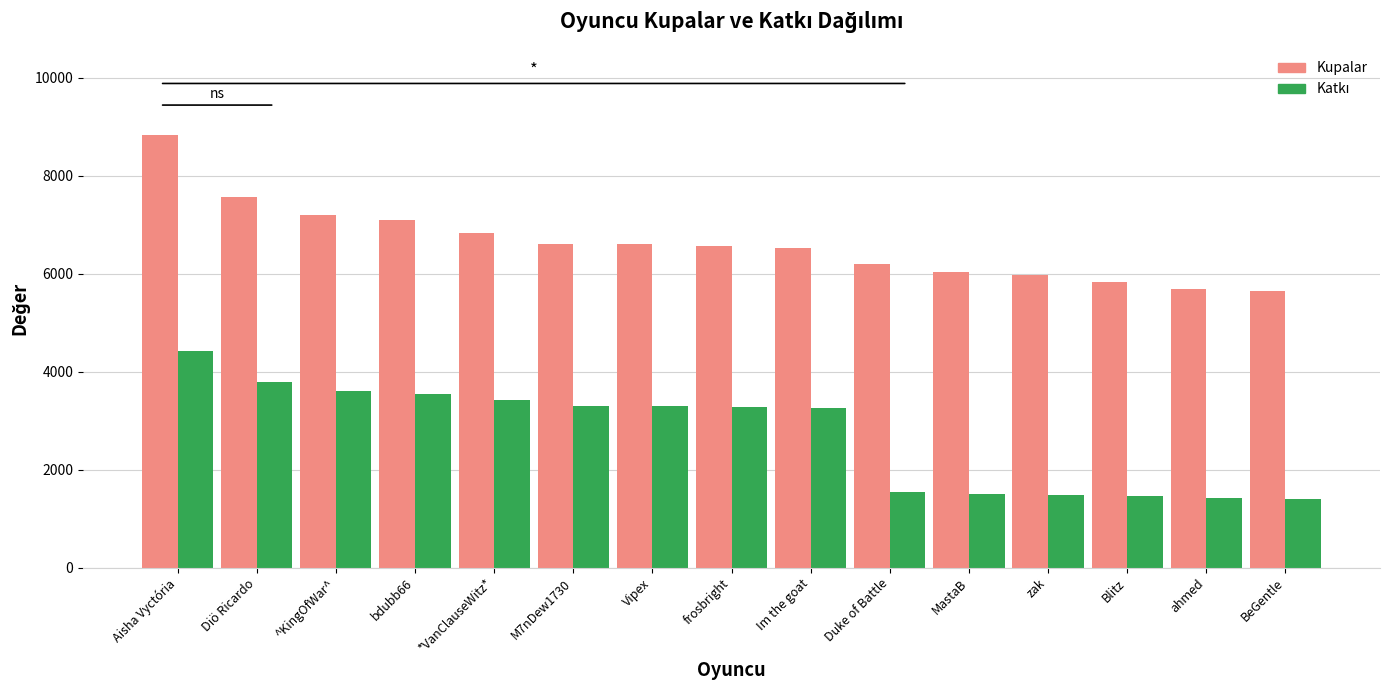

At which category is the sum across all series the highest?

Aisha Vyctória